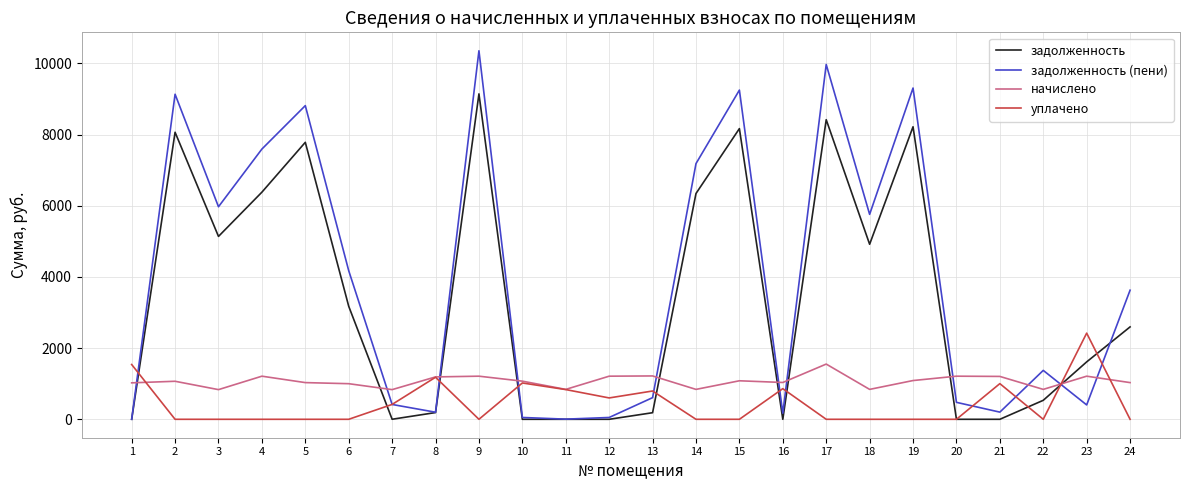

List the series in order of their overall mean, highest first.

задолженность (пени), задолженность, начислено, уплачено